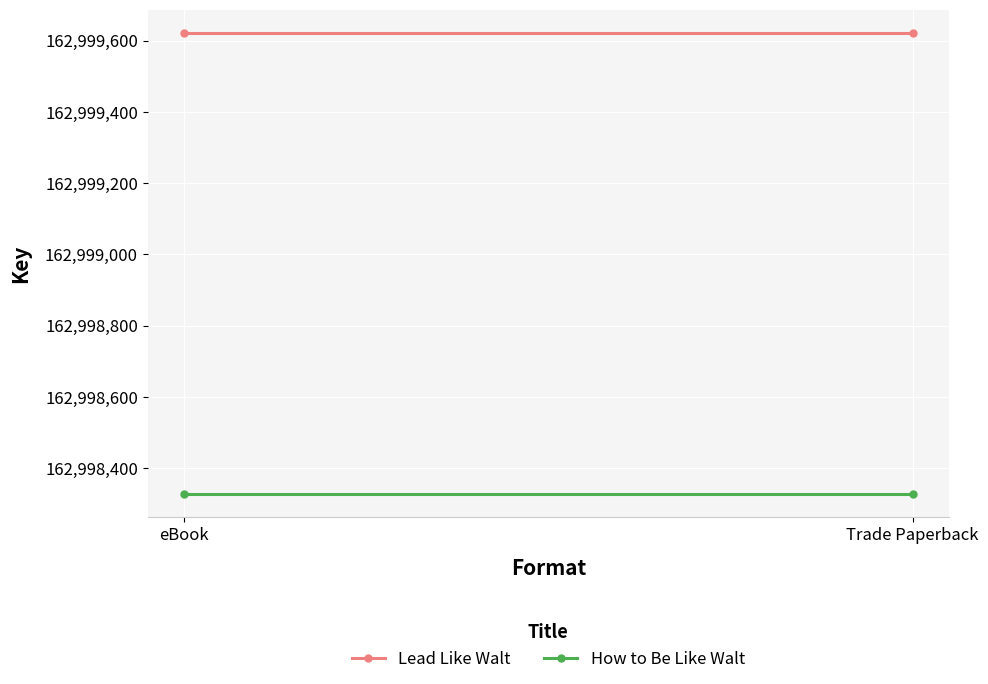

The value of How to Be Like Walt at eBook is 111262226. True or false?

False